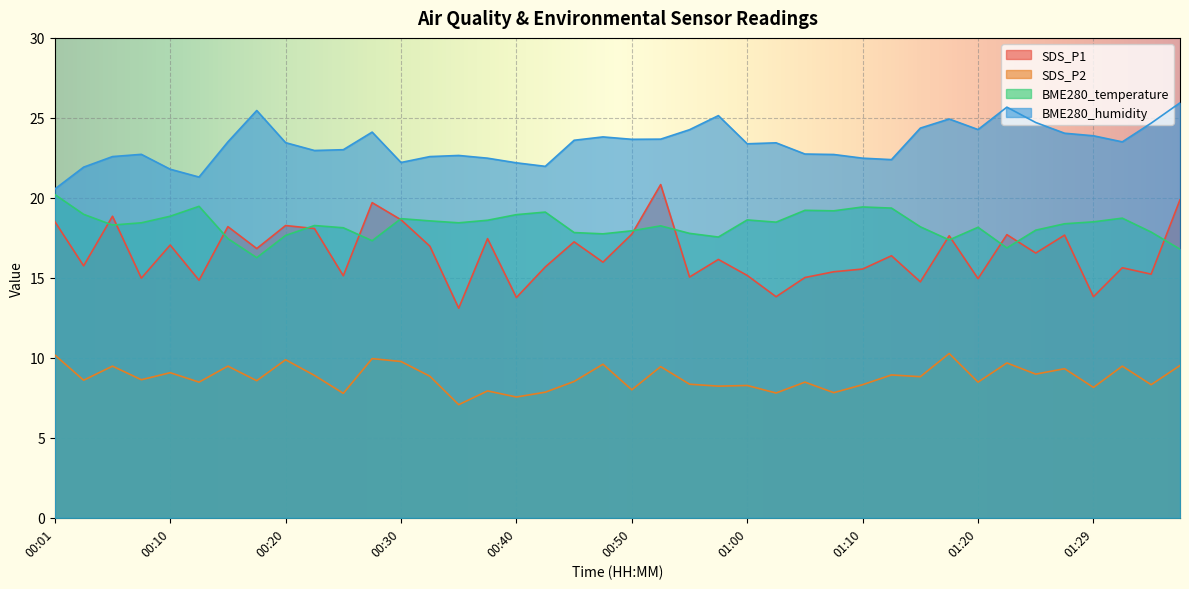

At which category is the sum across all series the highest?

00:52